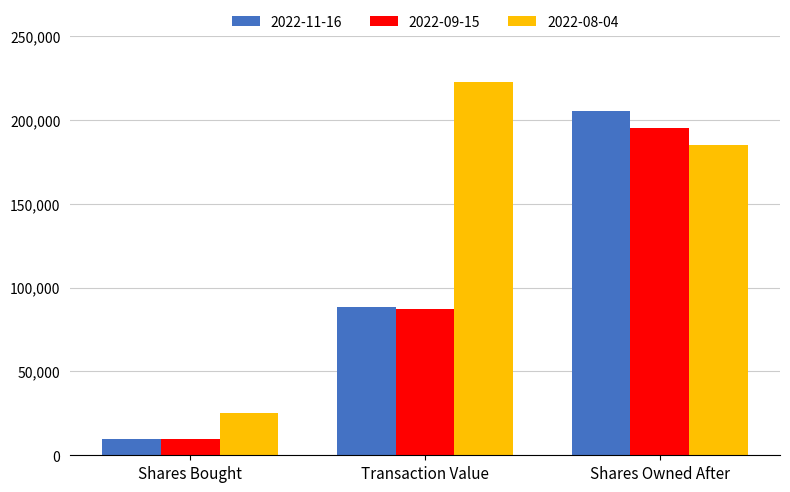

How many bars are there in each group?

3